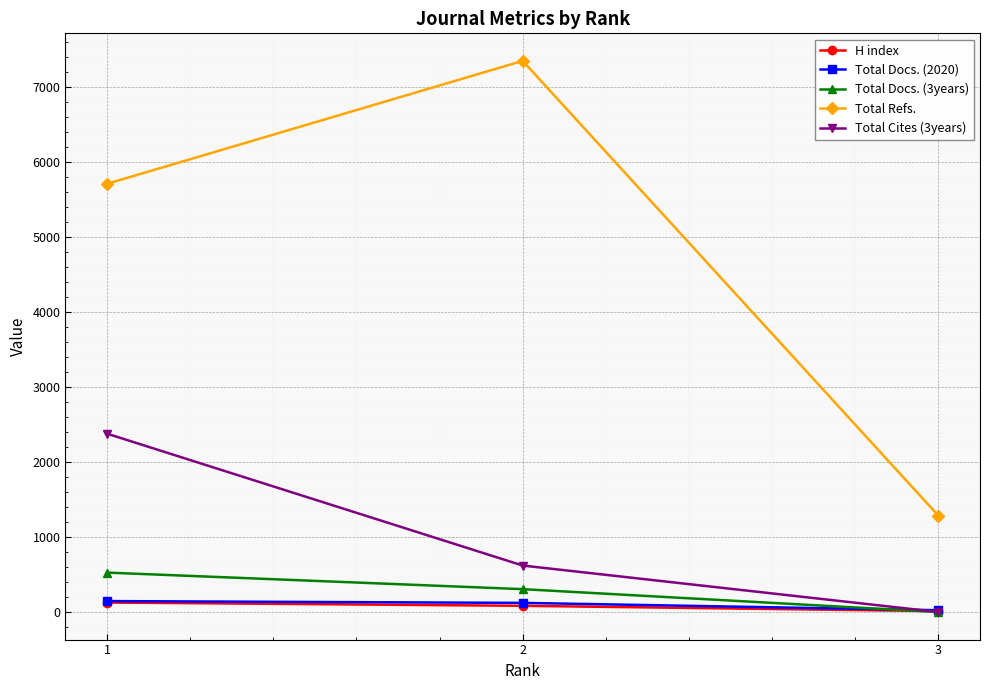

Which series has the largest range (max minus min)?

Total Refs.